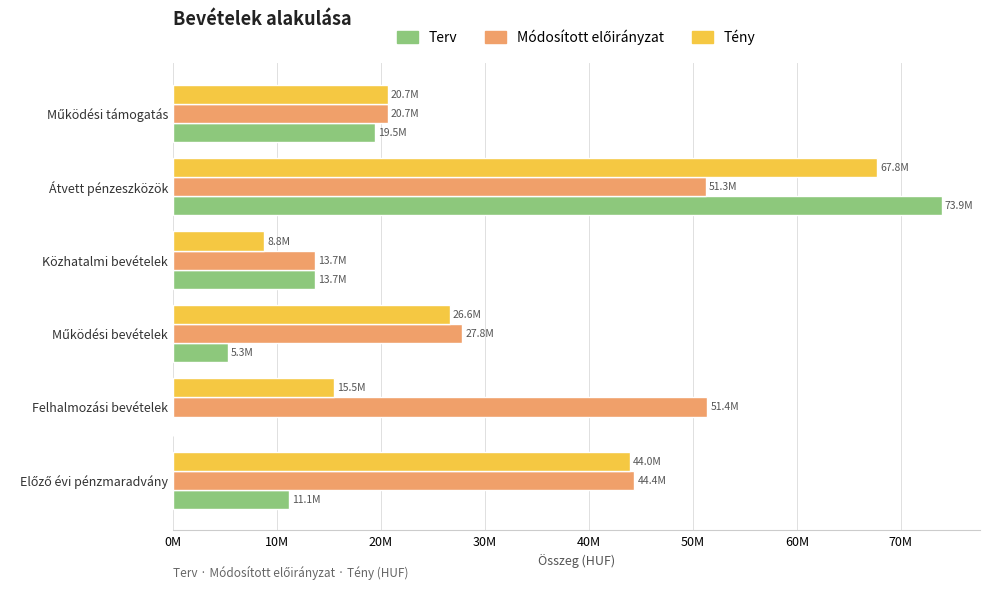

List the series in order of their peak value, highest first.

Terv, Tény, Módosított előirányzat